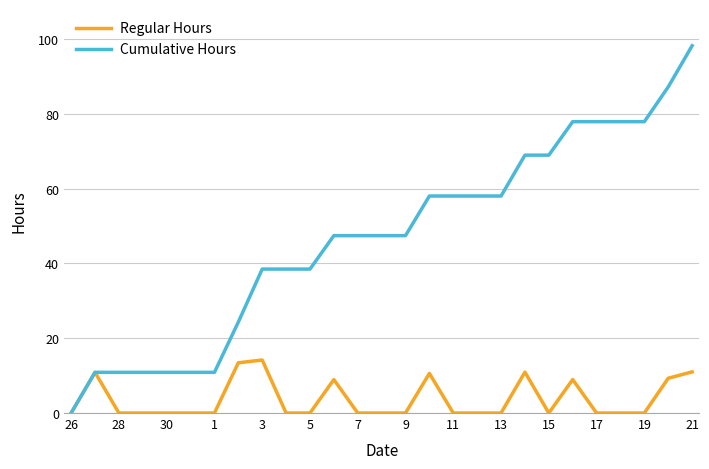

List the series in order of their peak value, highest first.

Cumulative Hours, Regular Hours